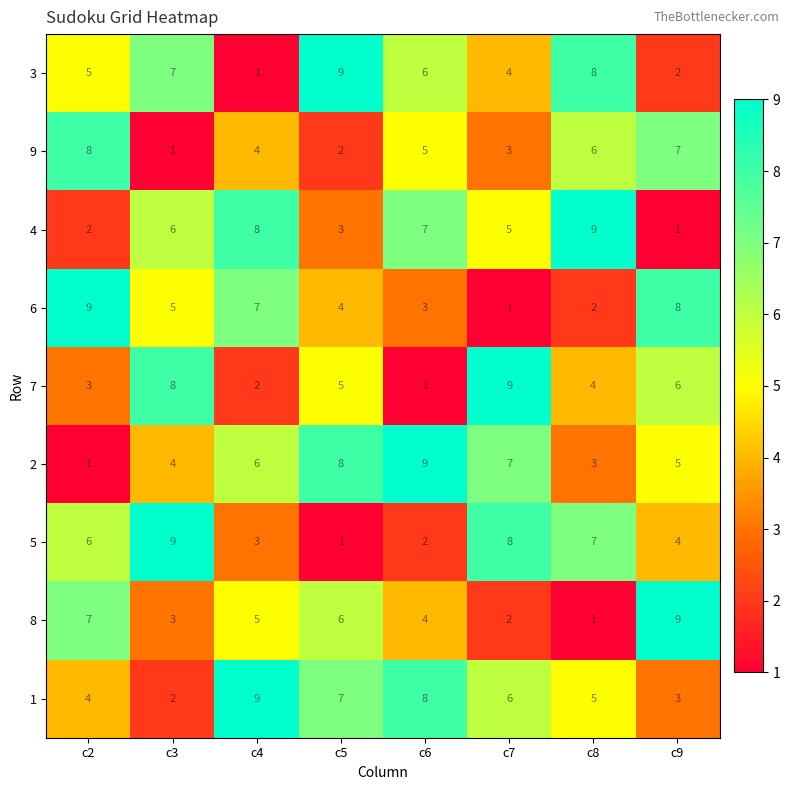

Which series changed the most between c2 and c4?

4